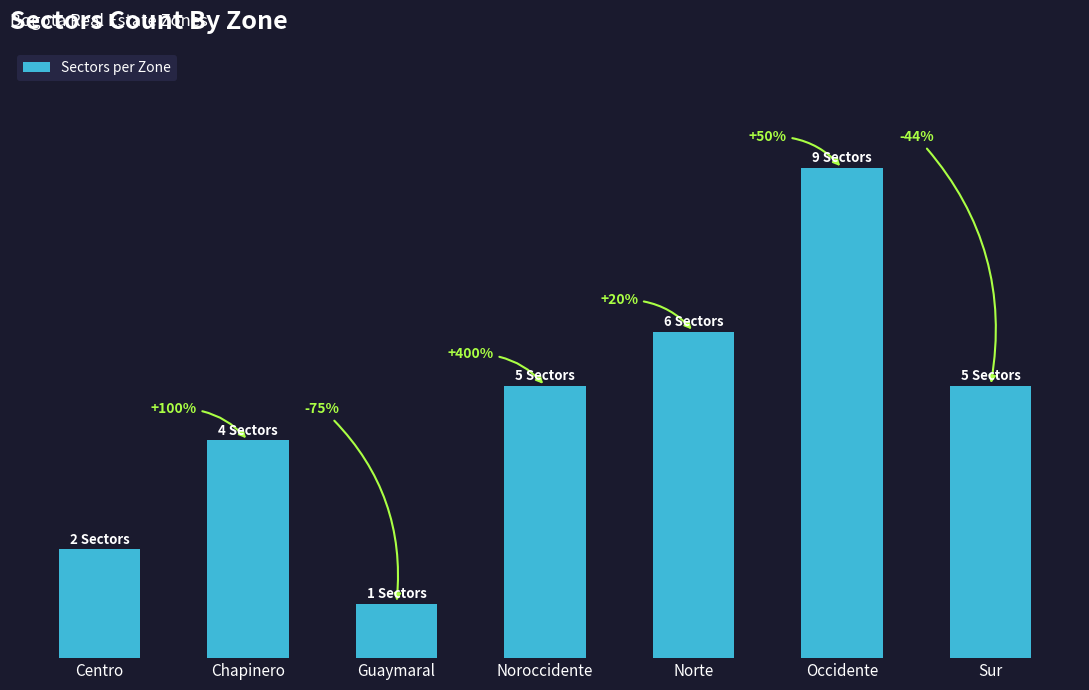

List the labels in order of value, smallest first.

Guaymaral, Centro, Chapinero, Noroccidente, Sur, Norte, Occidente